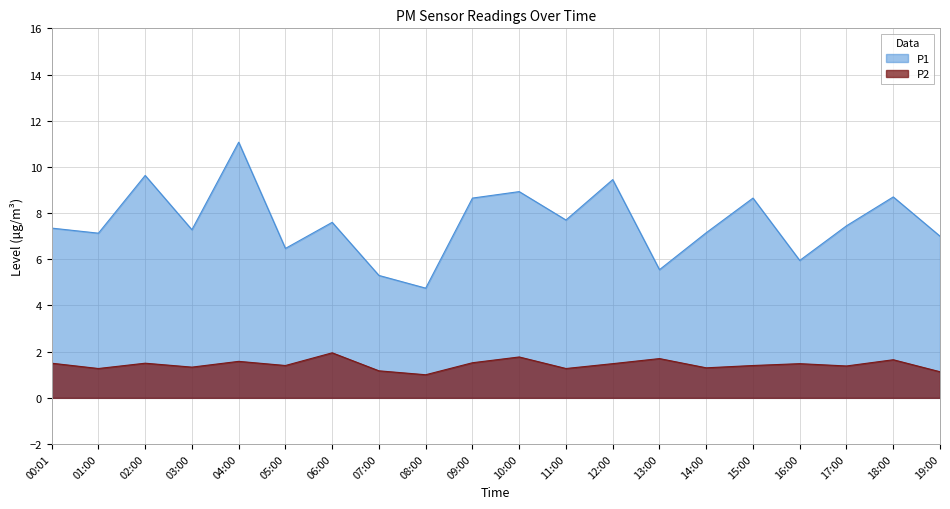

What is the difference between the P1 values at 07:00 and 02:00?

4.3